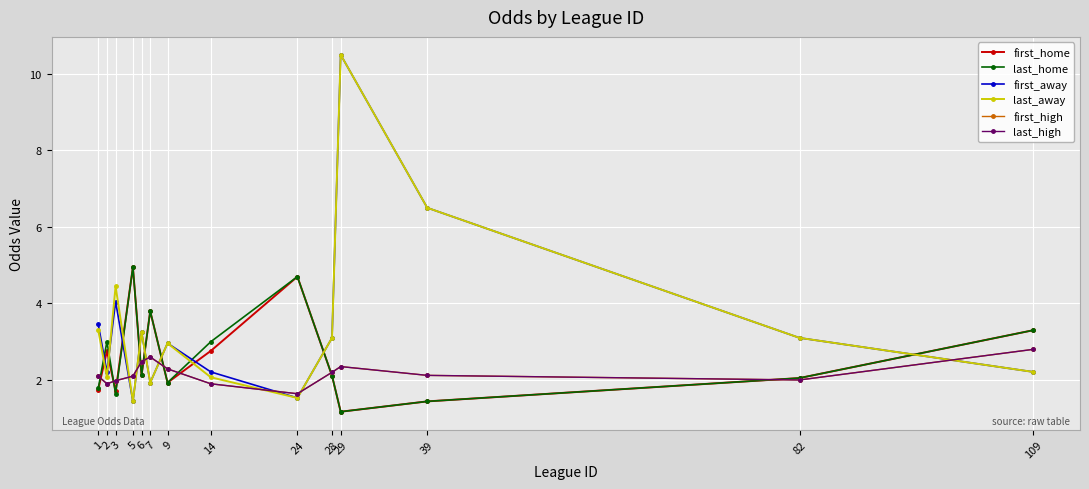

What is the difference between the highest and lowest values at 29?

9.3